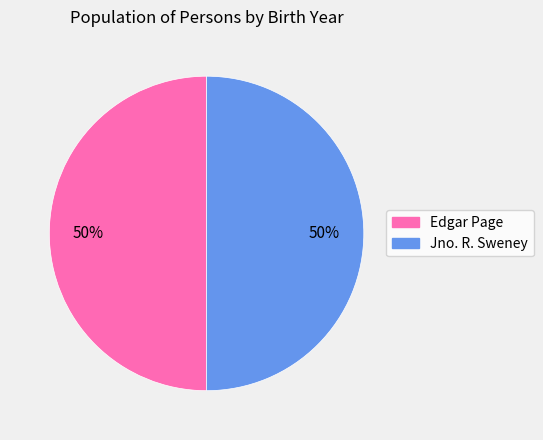

Approximately how many times larger is the value at Jno. R. Sweney compared to Edgar Page?

1.0